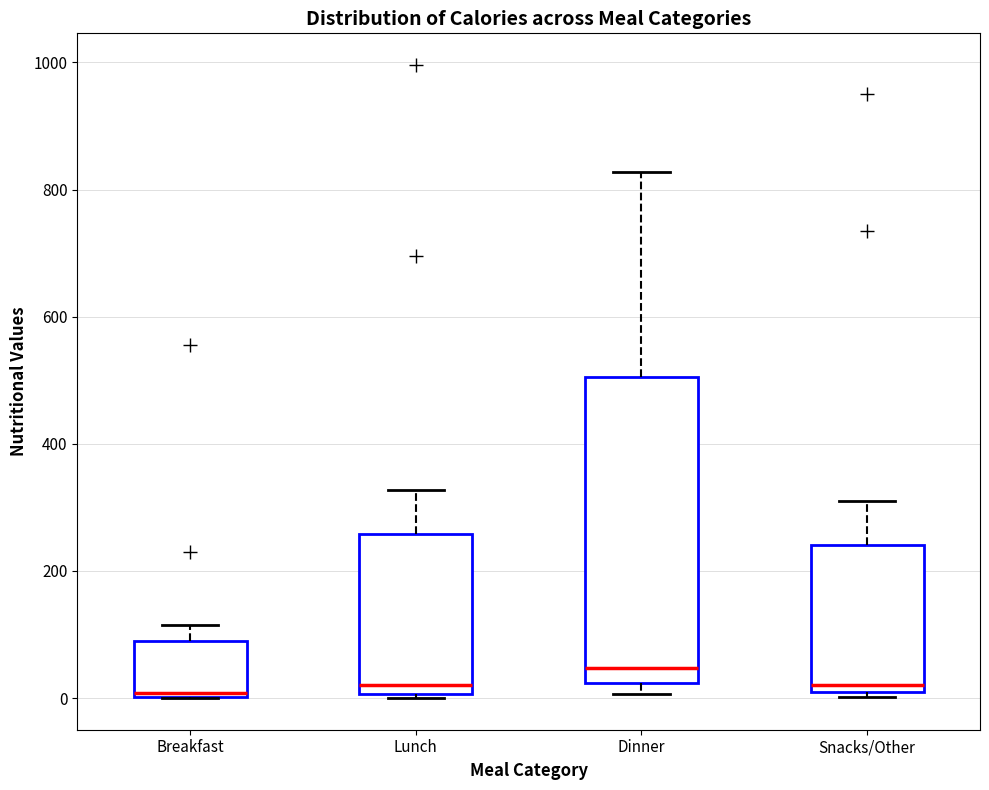

Reading left to right, transcribe this box plot: for each box, give where its median line is, the range the box spans, and where its two whiskers end, as read against the y-axis. The values are not printed on the chart, so give them approximately, as read against the axis.

Breakfast: median 0, box 0 to 100, whiskers 0 to 120
Lunch: median 20, box 0 to 260, whiskers 0 (just below the box's lower edge) to 320
Dinner: median 40, box 20 to 500, whiskers 0 to 820
Snacks/Other: median 20 (just above the box's lower edge), box 20 to 240, whiskers 0 to 320